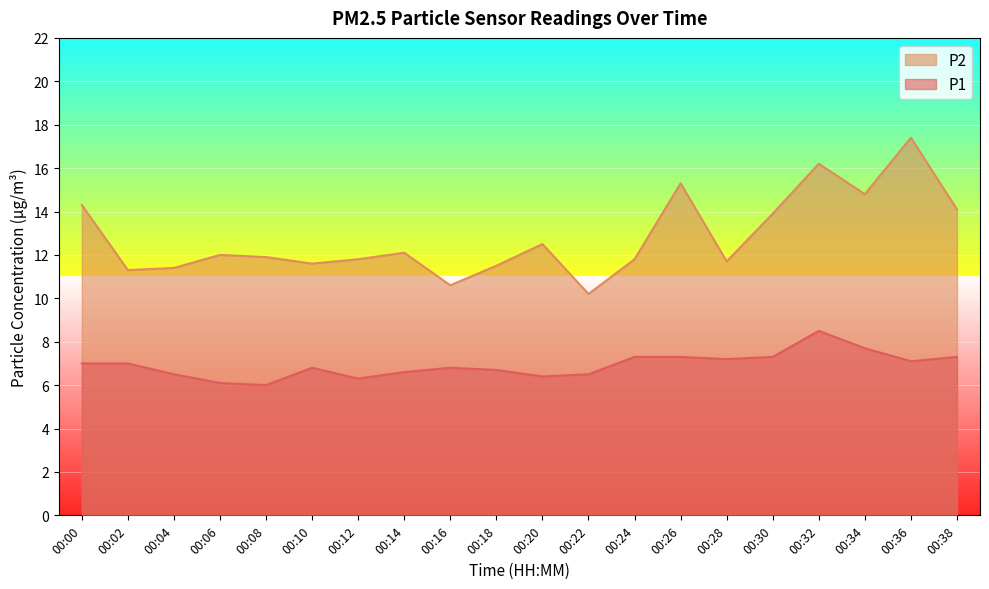

Reading right to left, transcribe all the data shown in this chart.

P1: 7.3	7.1	7.7	8.5	7.3	7.2	7.3	7.3	6.5	6.4	6.7	6.8	6.6	6.3	6.8	6.0	6.1	6.5	7.0	7.0
P2: 14.1	17.4	14.8	16.2	13.9	11.7	15.3	11.8	10.2	12.5	11.5	10.6	12.1	11.8	11.6	11.9	12.0	11.4	11.3	14.3